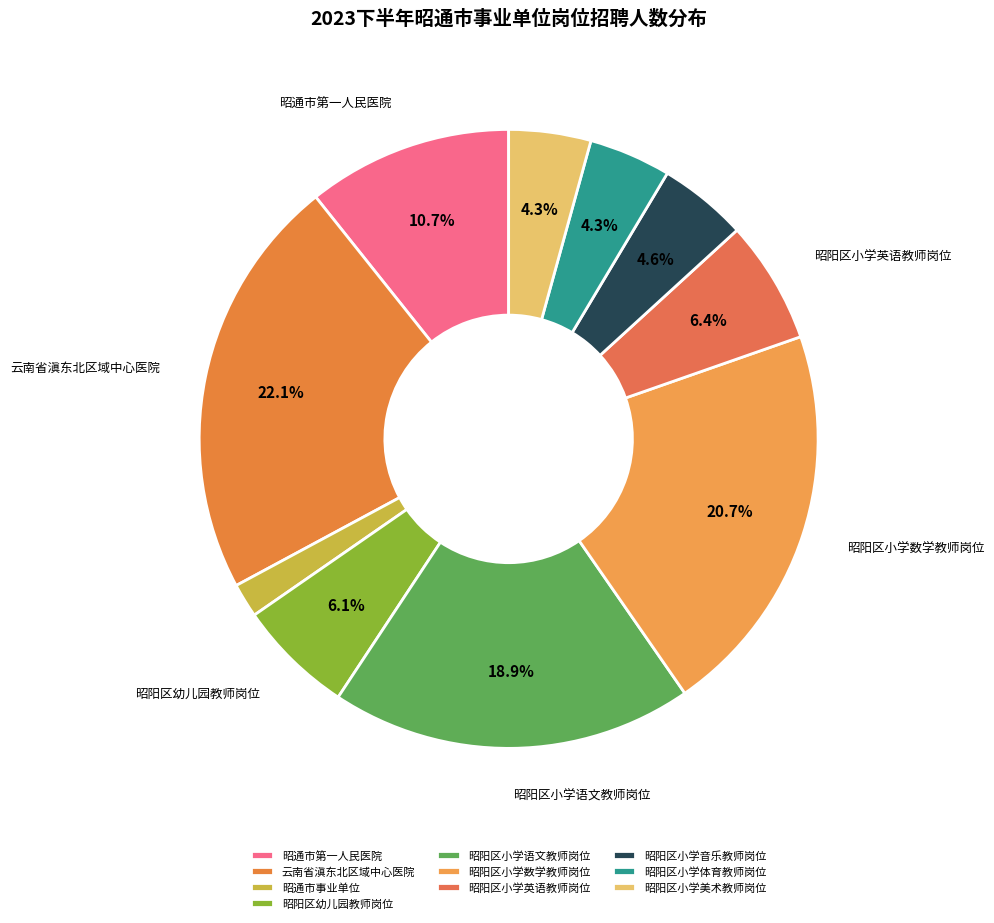

True or false: 昭阳区幼儿园教师岗位 accounts for 1% of the total.

False